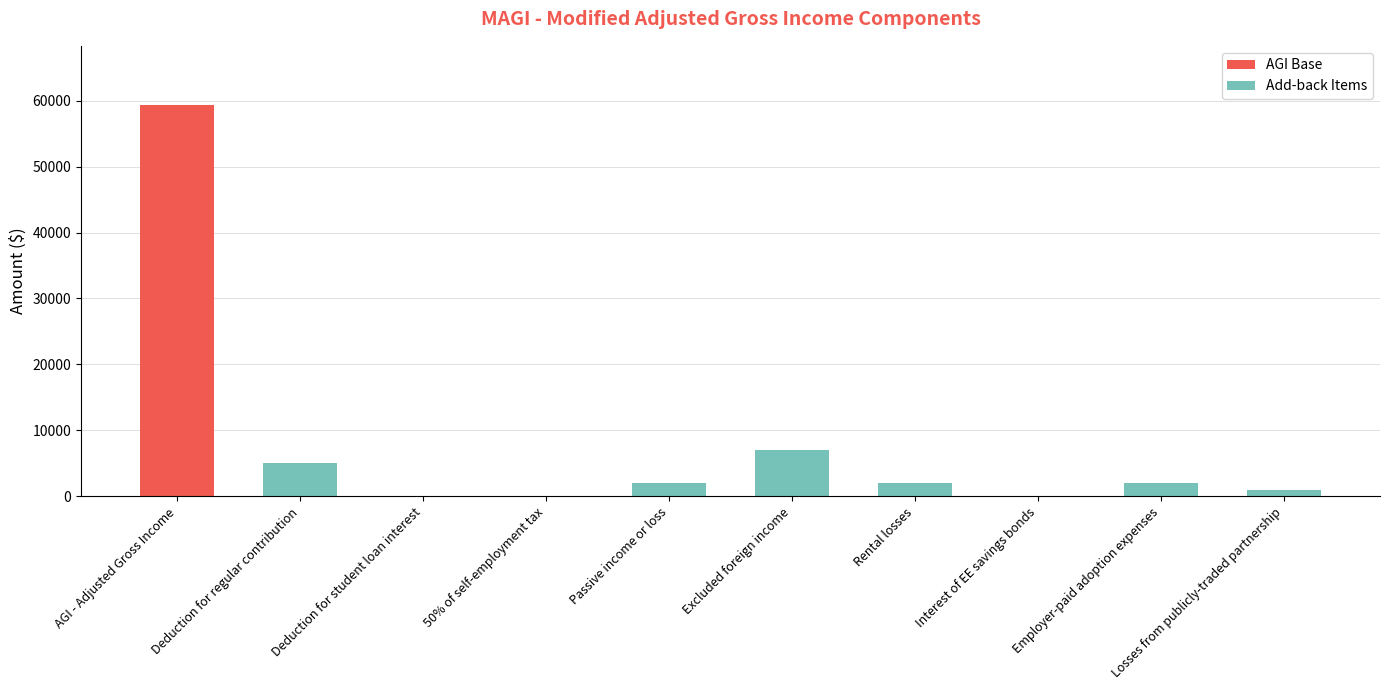

The chart shows a value of 85601 at AGI - Adjusted Gross Income. True or false?

False